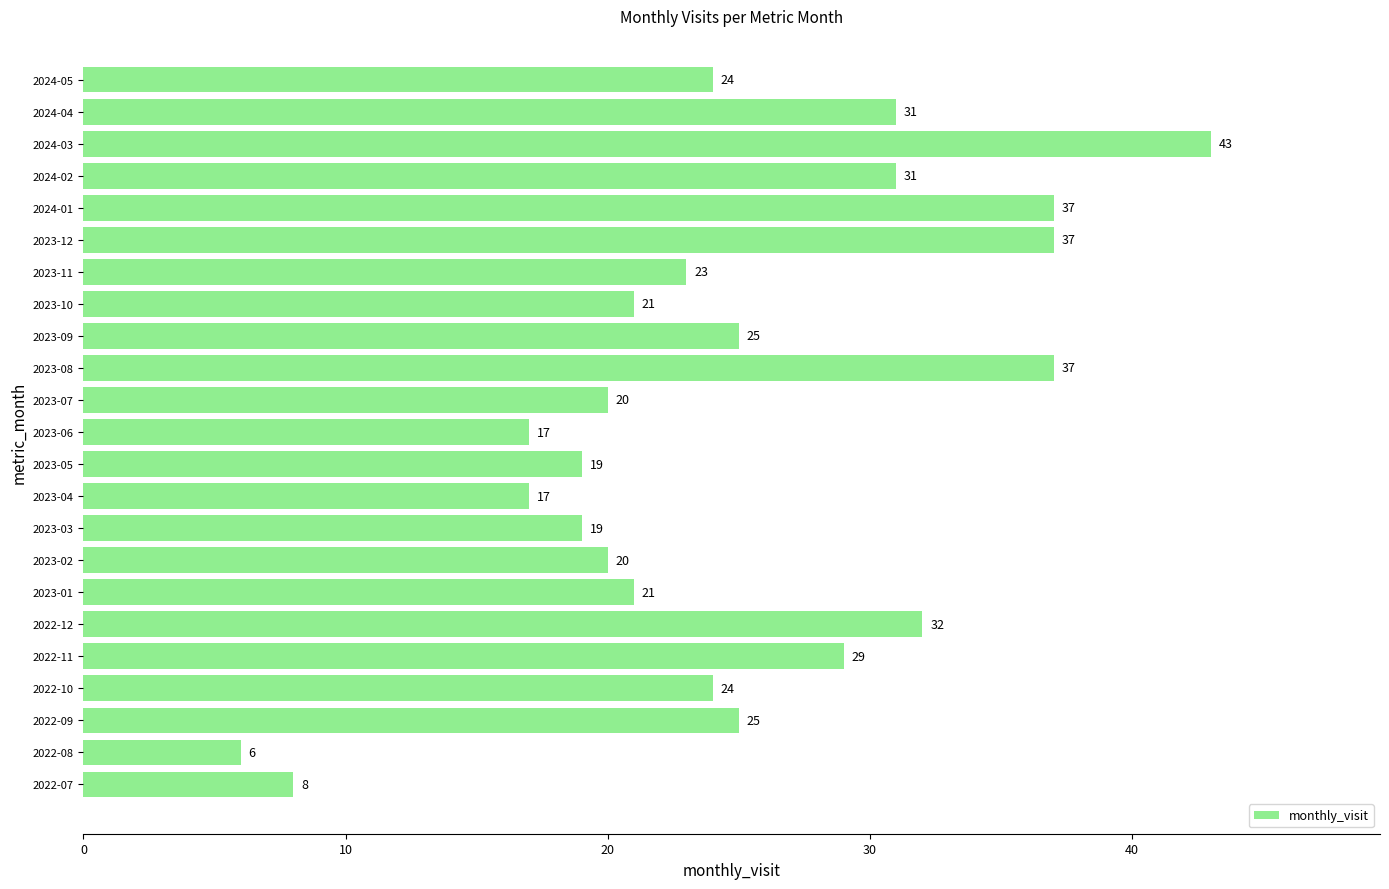

What is the ratio of the value at 2024-04 to the value at 2023-09?

1.2